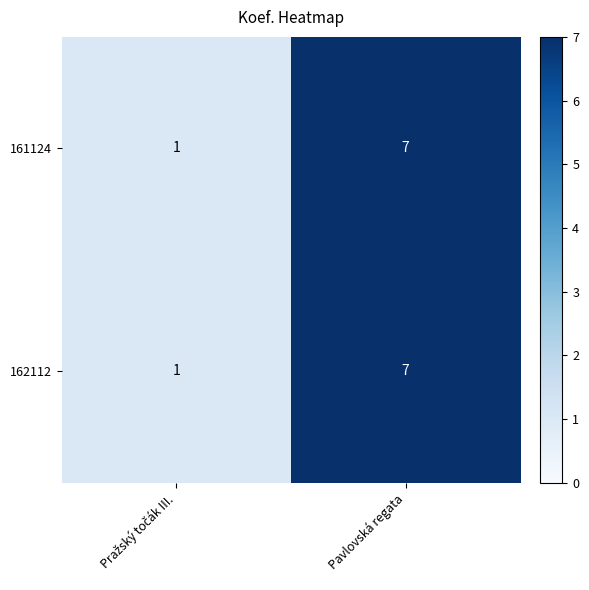

What is the sum of all 161124 values?

8